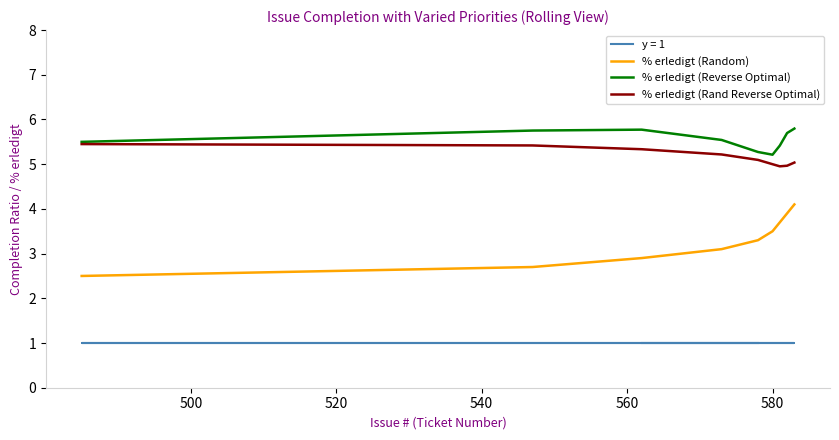

Is this an area chart (filled region under the line)?

No